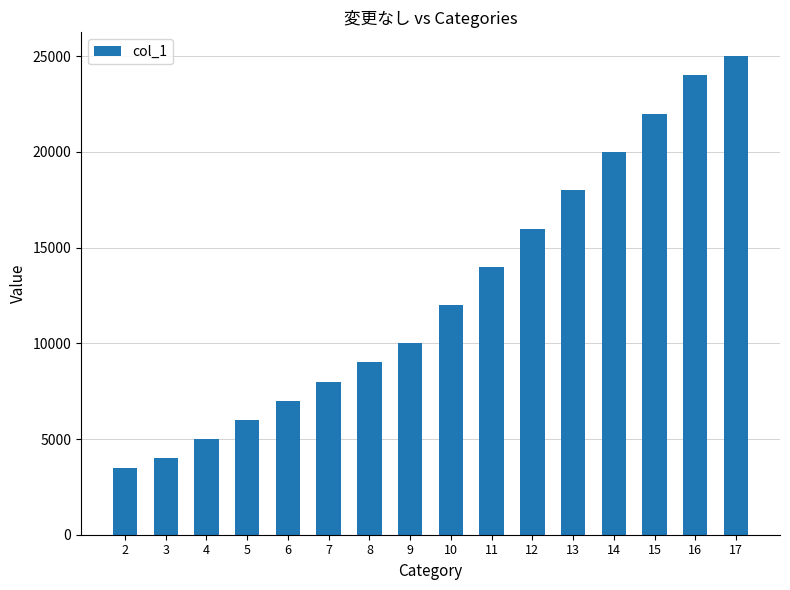

Reading left to right, extract all data points from this chart.

2=3500	3=4000	4=5000	5=6000	6=7000	7=8000	8=9000	9=10000	10=12000	11=14000	12=16000	13=18000	14=20000	15=22000	16=24000	17=25000